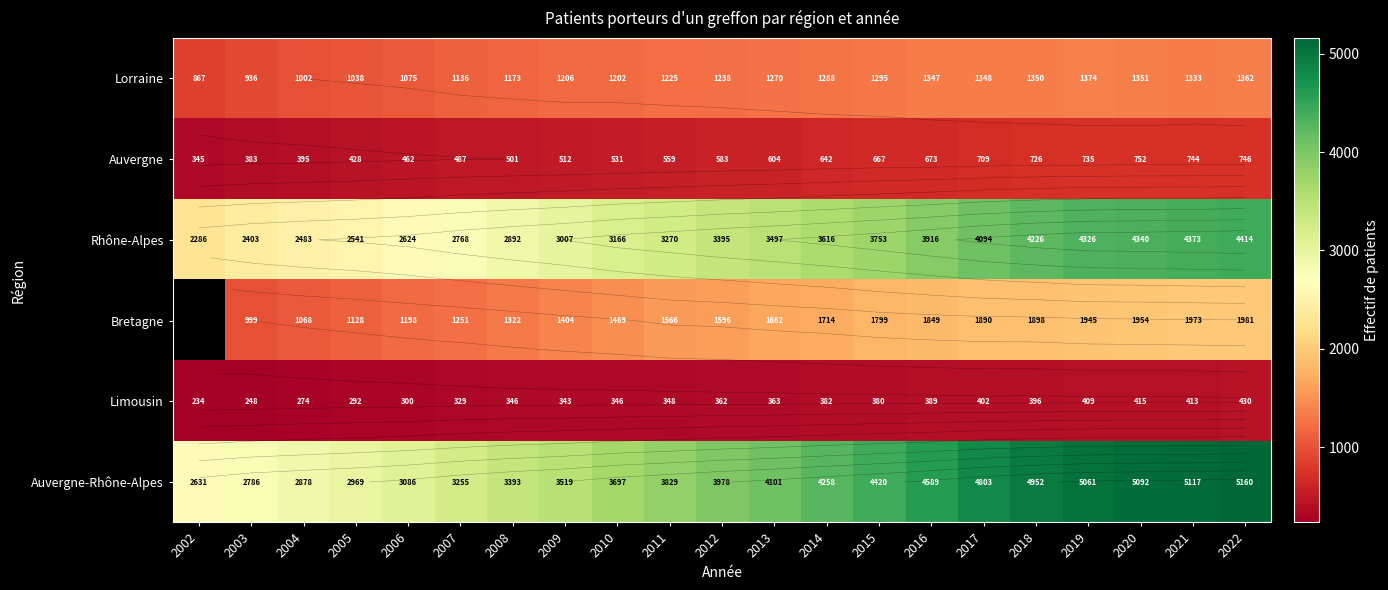

At which label is Limousin closest to 332?

2007